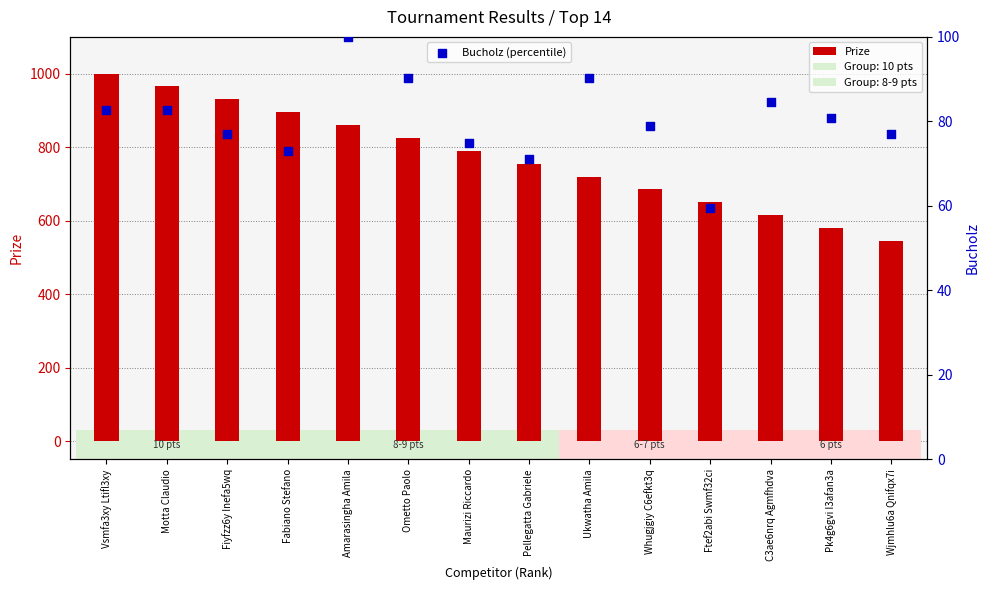

What are all the series names shown in the legend?

Prize, Bucholz (percentile)